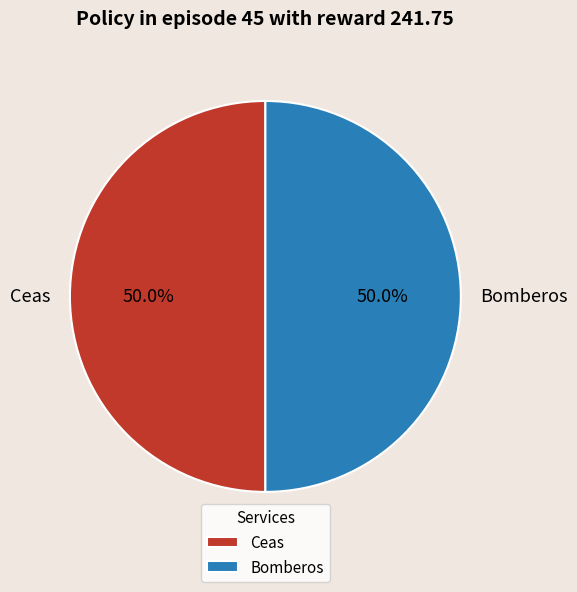

True or false: Bomberos accounts for 50% of the total.

True